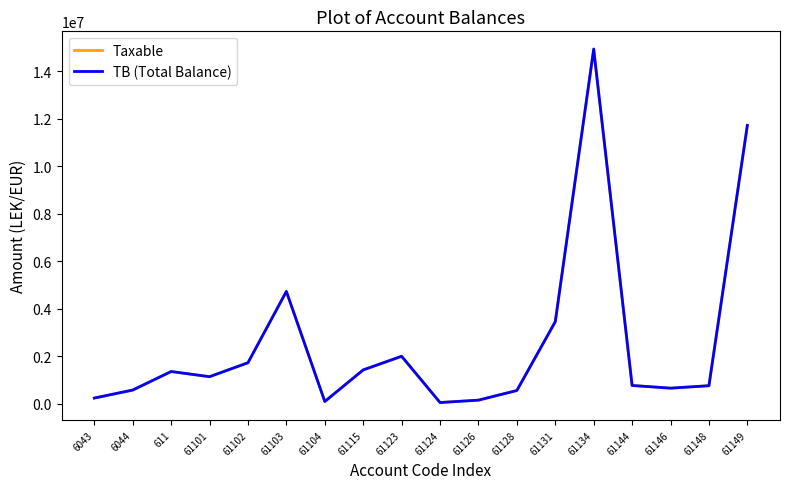

Which series has the largest range (max minus min)?

TB (Total Balance)